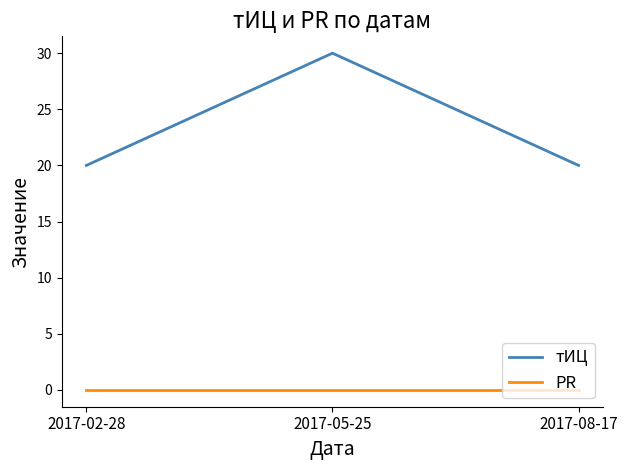

What is the average value of the тИЦ series?

23